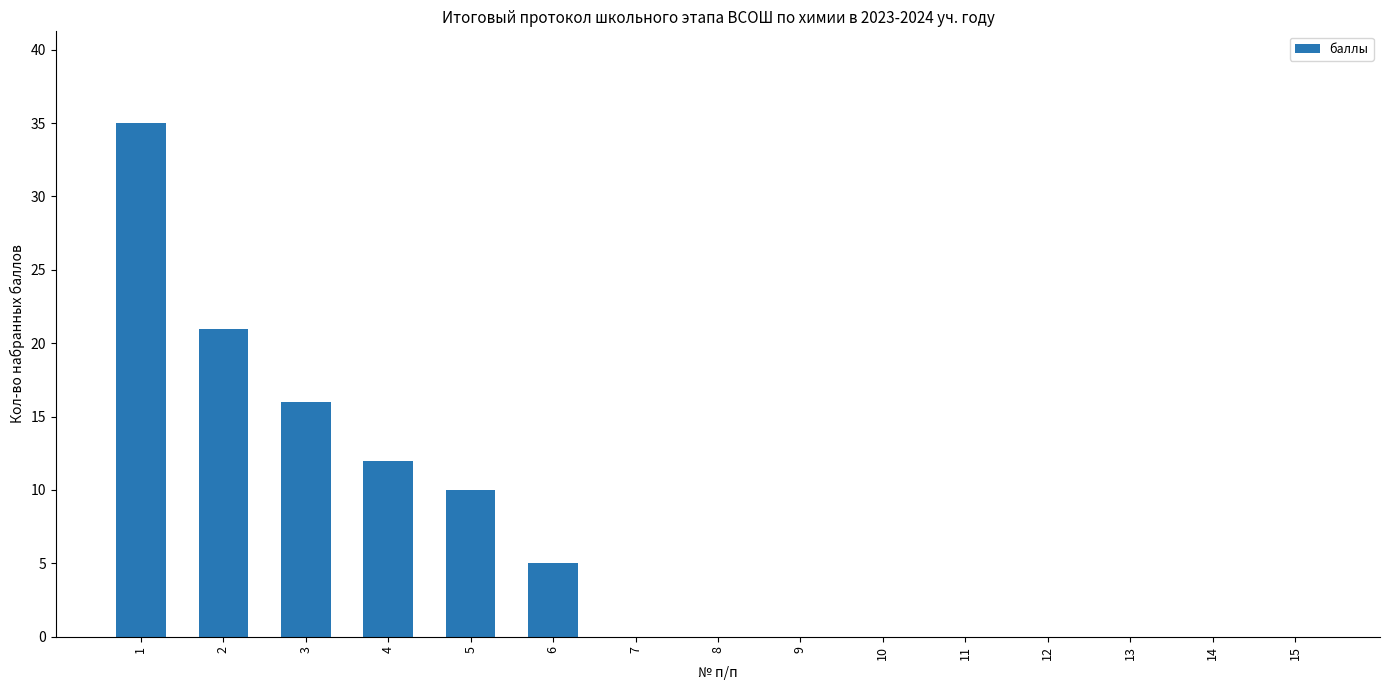

Reading right to left, list all the values displayed in this chart.

0	0	0	0	0	0	0	0	0	5	10	12	16	21	35